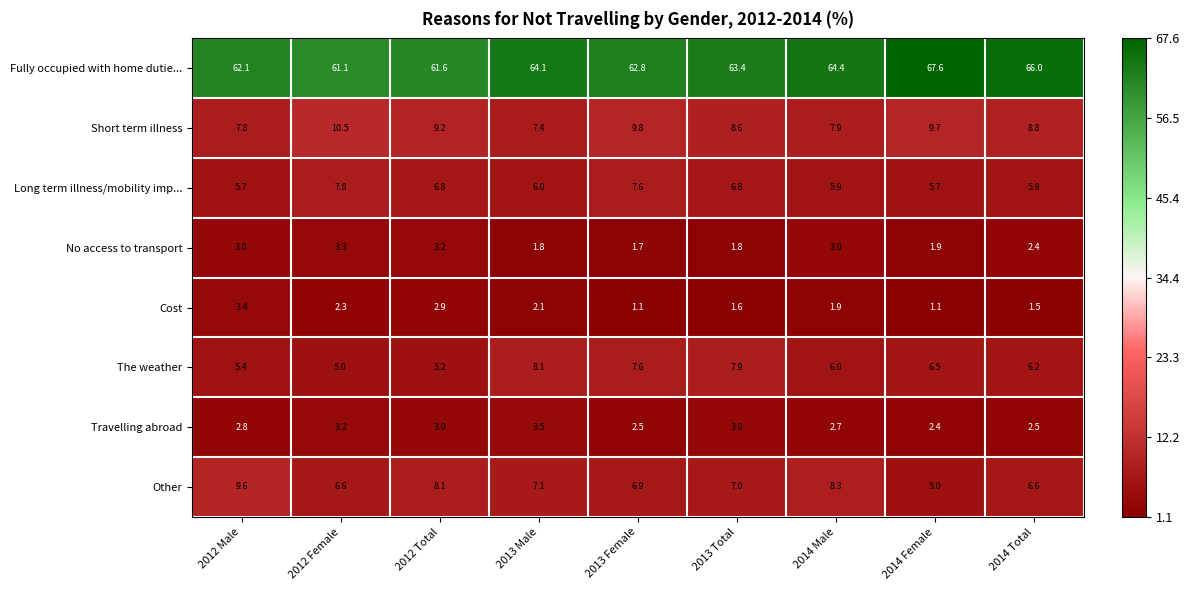

What is the difference between the maximum and minimum values in the The weather series?

3.1